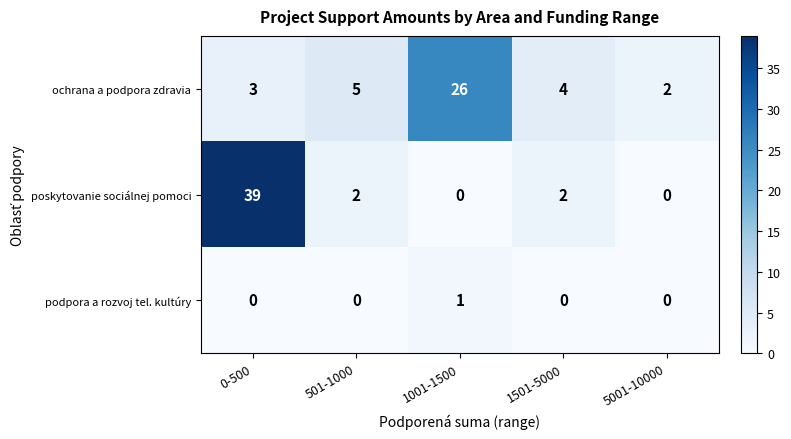

The value of poskytovanie sociálnej pomoci at 501-1000 is 2. True or false?

True